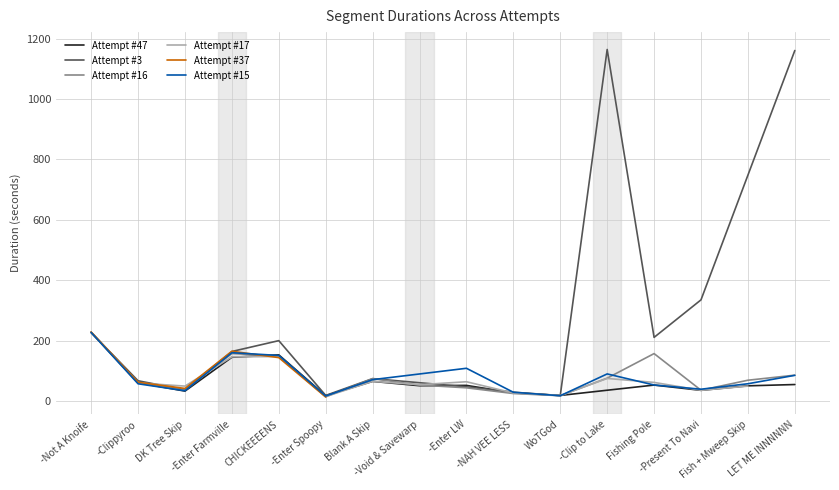

What is the highest value of the Attempt #16 series?

228.3